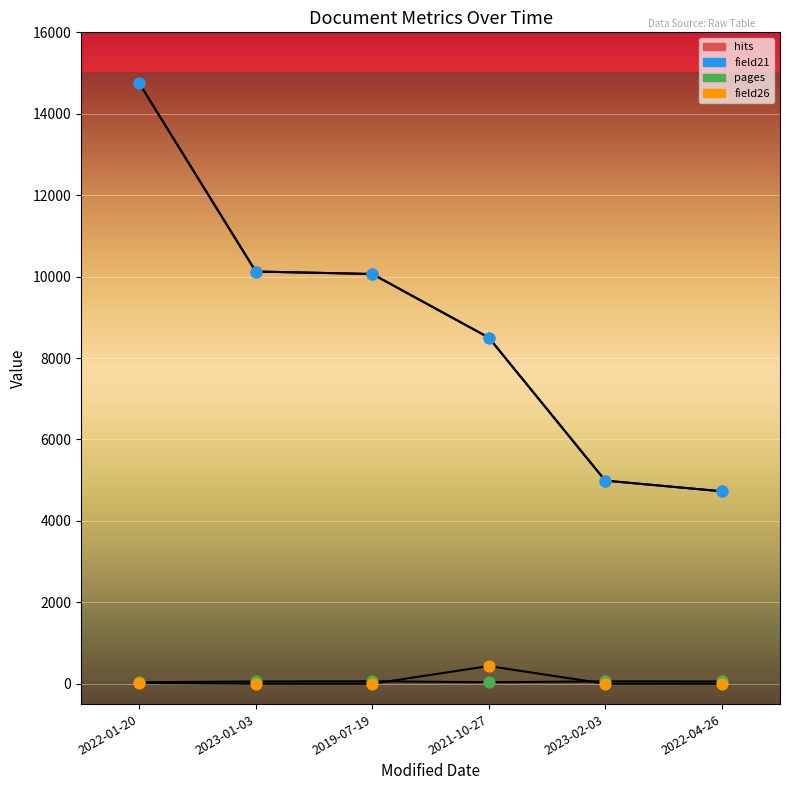

At how many categories does at least one series exceed 14319?

1